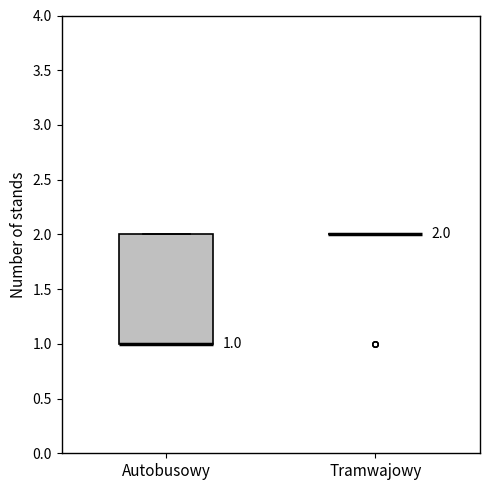

Which box is the tallest, from its lower edge to its upper edge?

Autobusowy